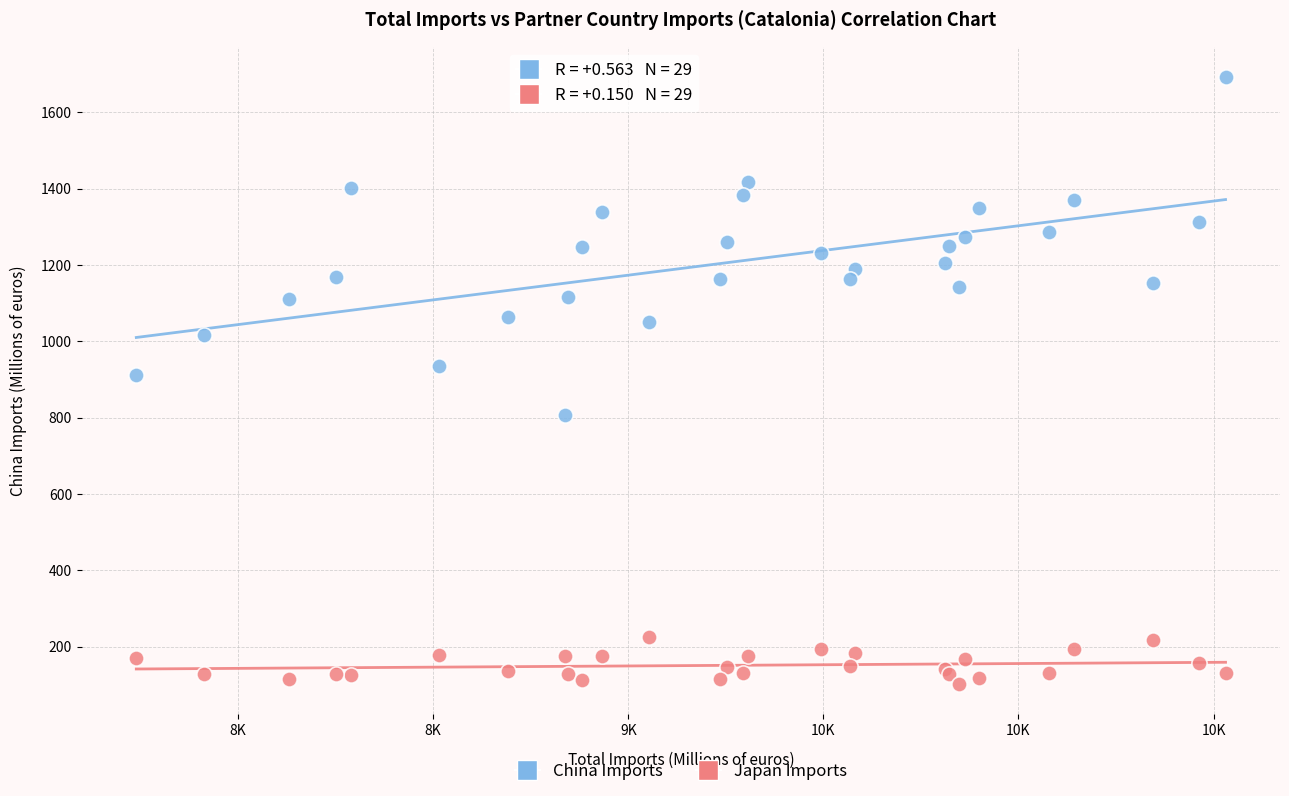

Which series has the widest spread of Y values?

China Imports